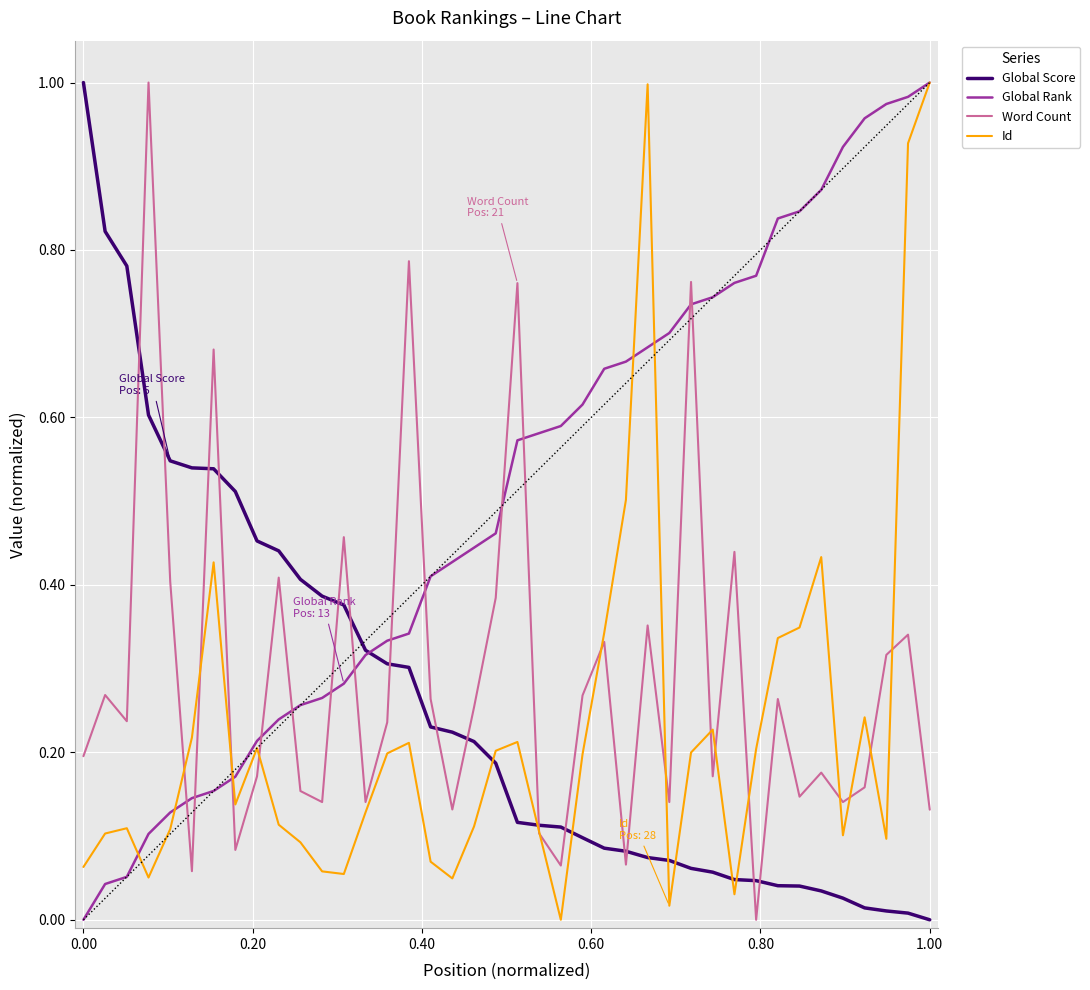

Which series has the largest total across all categories?

Global Rank